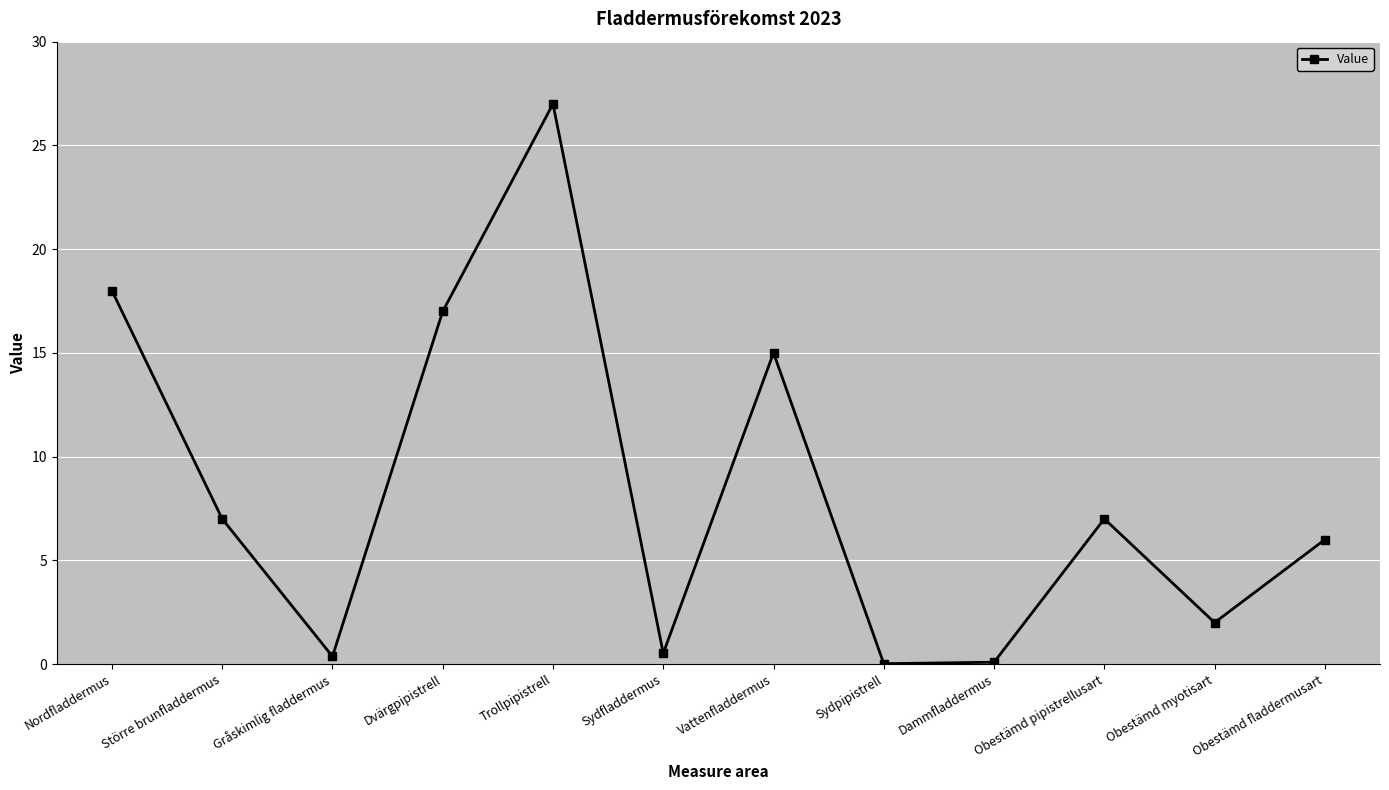

Which category has the highest value across all series?

Trollpipistrell